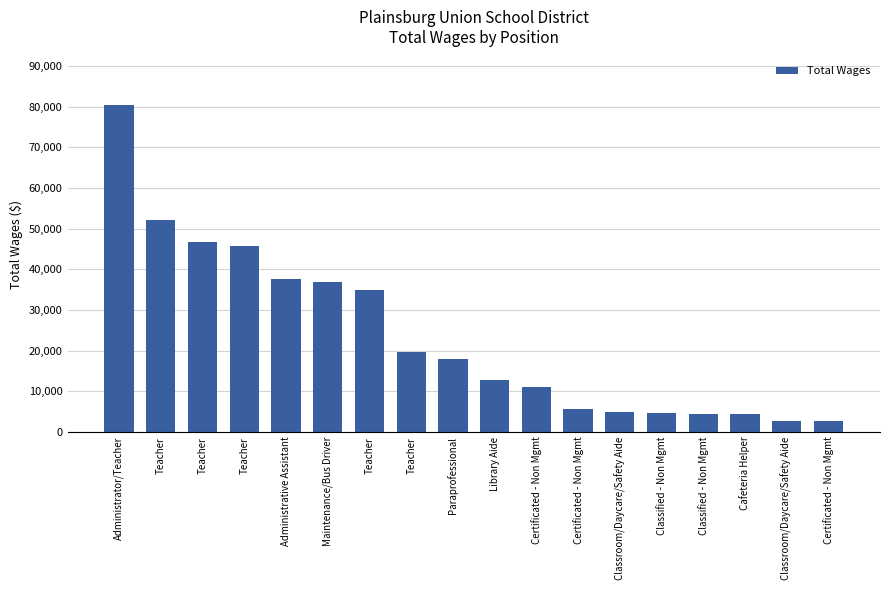

How many distinct data groups are displayed?

1